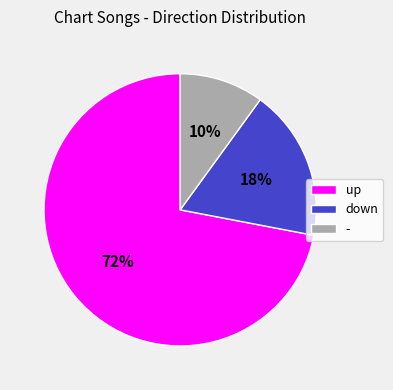

Rank the categories by value from lowest to highest.

-, down, up